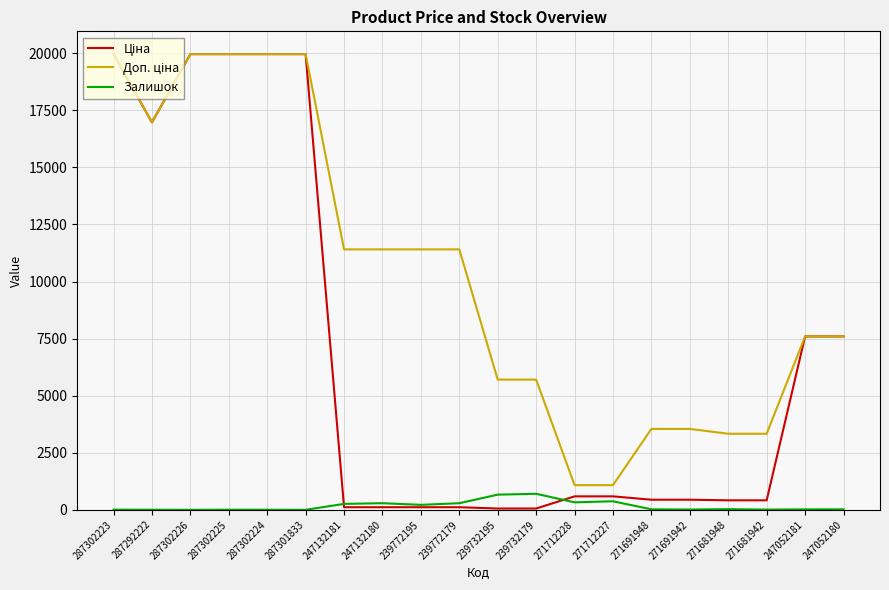

What is the greatest value displayed?

19964.2